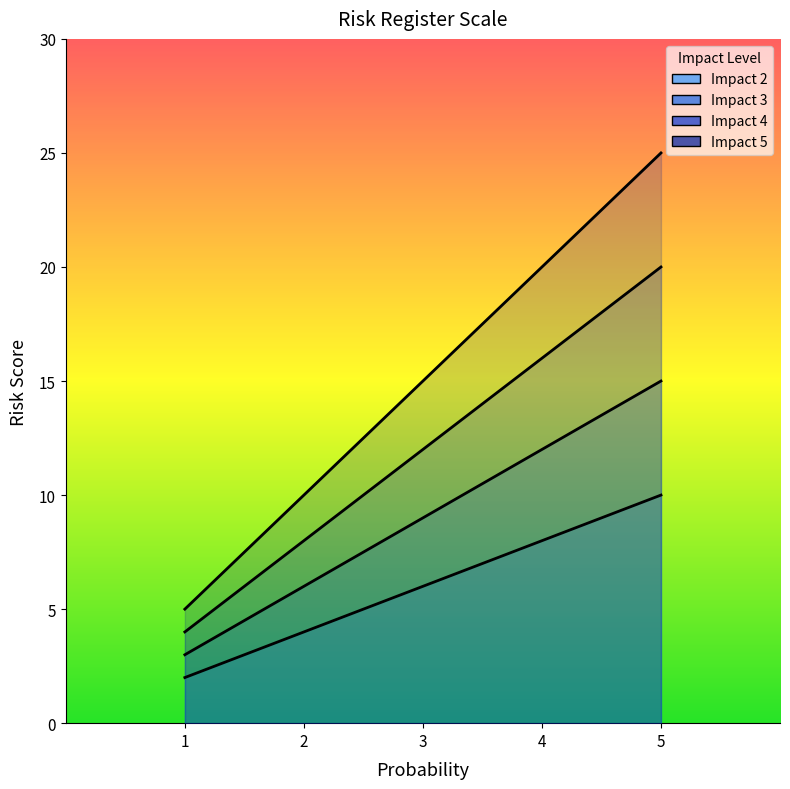

What are all the series names shown in the legend?

Impact 2, Impact 3, Impact 4, Impact 5